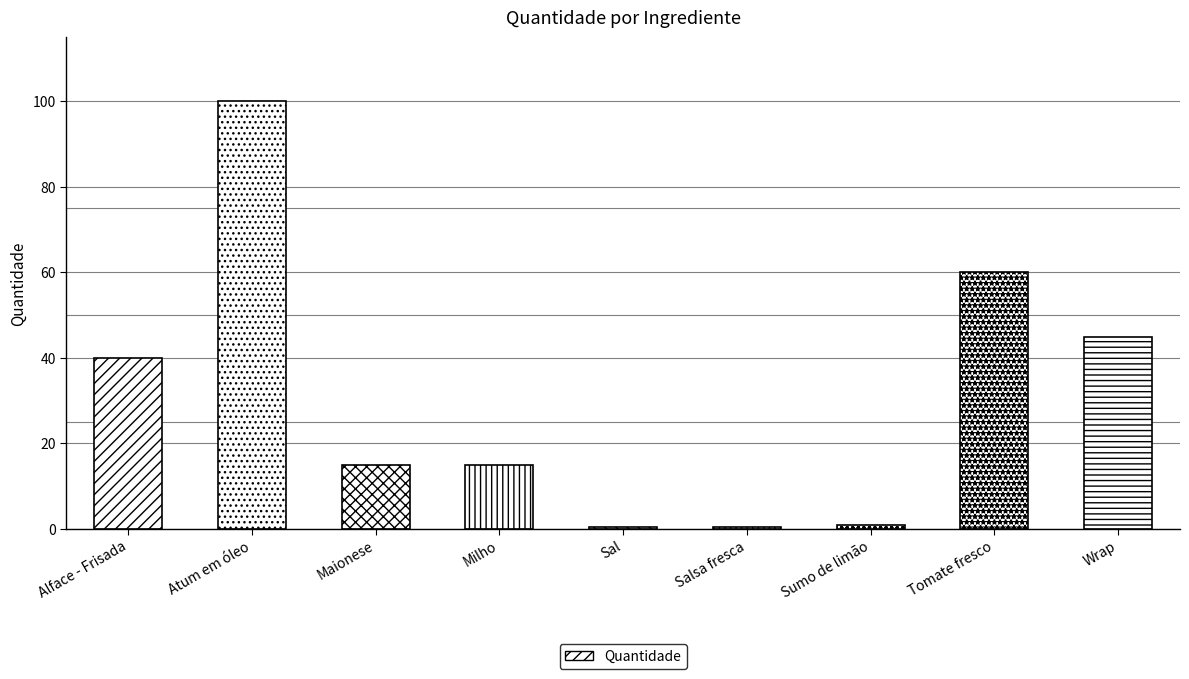

What is the value of the 3rd bar from the left?

15.0